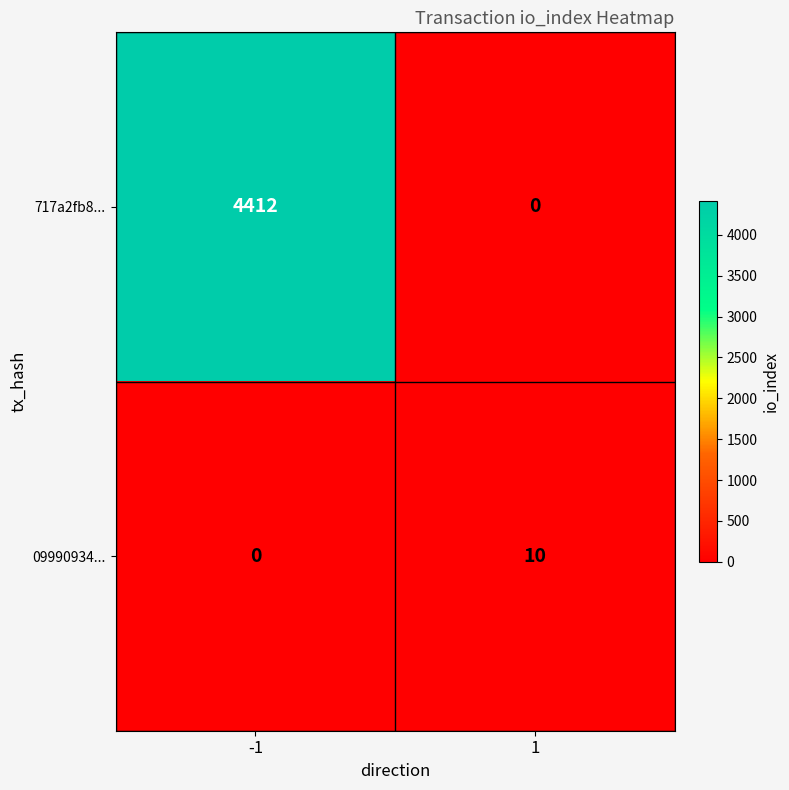

What is the spread (max minus min) of values at 1?

10